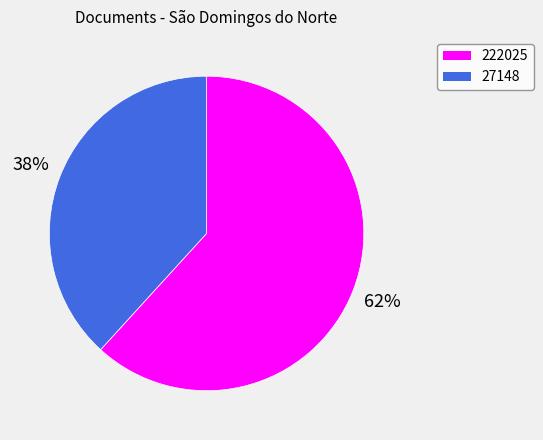

Count the number of slices in the pie.

2